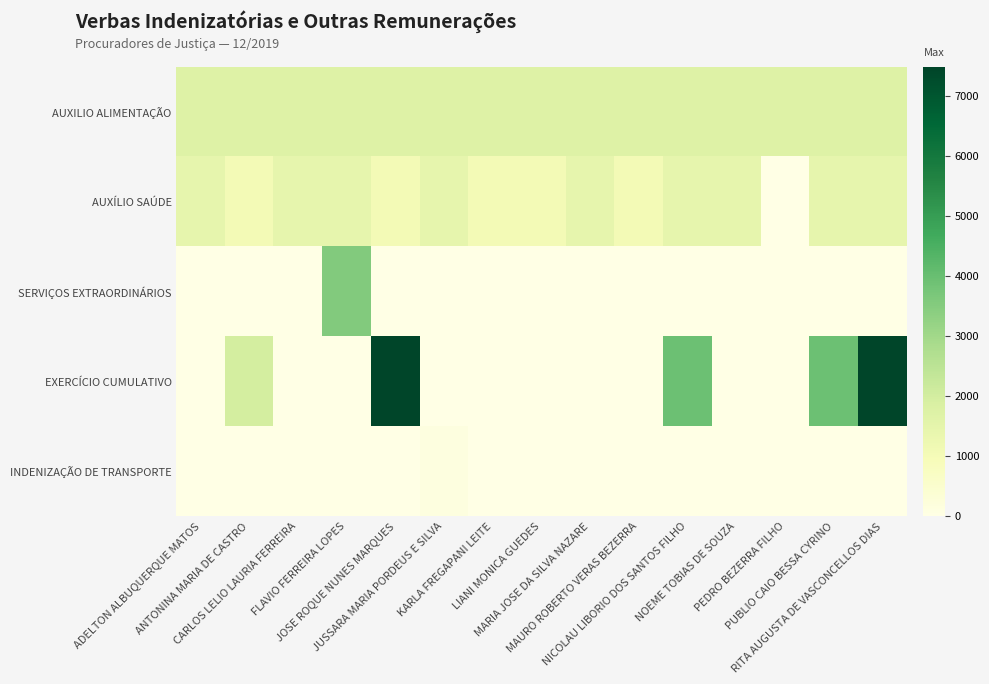

Reading right to left, transcribe all the data shown in this chart.

AUXILIO ALIMENTAÇÃO: RITA AUGUSTA DE VASCONCELLOS DIAS=1700.0	PUBLIO CAIO BESSA CYRINO=1700.0	PEDRO BEZERRA FILHO=1700.0	NOEME TOBIAS DE SOUZA=1700.0	NICOLAU LIBORIO DOS SANTOS FILHO=1700.0	MAURO ROBERTO VERAS BEZERRA=1700.0	MARIA JOSE DA SILVA NAZARE=1700.0	LIANI MONICA GUEDES=1700.0	KARLA FREGAPANI LEITE=1700.0	JUSSARA MARIA PORDEUS E SILVA=1700.0	JOSE ROQUE NUNES MARQUES=1700.0	FLAVIO FERREIRA LOPES=1700.0	CARLOS LELIO LAURIA FERREIRA=1700.0	ANTONINA MARIA DE CASTRO=1700.0	ADELTON ALBUQUERQUE MATOS=1700.0
AUXÍLIO SAÚDE: RITA AUGUSTA DE VASCONCELLOS DIAS=1446.2	PUBLIO CAIO BESSA CYRINO=1446.2	PEDRO BEZERRA FILHO=0.0	NOEME TOBIAS DE SOUZA=1446.2	NICOLAU LIBORIO DOS SANTOS FILHO=1446.2	MAURO ROBERTO VERAS BEZERRA=1061.9	MARIA JOSE DA SILVA NAZARE=1446.2	LIANI MONICA GUEDES=1061.9	KARLA FREGAPANI LEITE=1061.9	JUSSARA MARIA PORDEUS E SILVA=1446.2	JOSE ROQUE NUNES MARQUES=1061.9	FLAVIO FERREIRA LOPES=1446.2	CARLOS LELIO LAURIA FERREIRA=1446.2	ANTONINA MARIA DE CASTRO=1061.9	ADELTON ALBUQUERQUE MATOS=1446.2
SERVIÇOS EXTRAORDINÁRIOS: RITA AUGUSTA DE VASCONCELLOS DIAS=0.0	PUBLIO CAIO BESSA CYRINO=0.0	PEDRO BEZERRA FILHO=0.0	NOEME TOBIAS DE SOUZA=0.0	NICOLAU LIBORIO DOS SANTOS FILHO=0.0	MAURO ROBERTO VERAS BEZERRA=0.0	MARIA JOSE DA SILVA NAZARE=0.0	LIANI MONICA GUEDES=0.0	KARLA FREGAPANI LEITE=0.0	JUSSARA MARIA PORDEUS E SILVA=0.0	JOSE ROQUE NUNES MARQUES=0.0	FLAVIO FERREIRA LOPES=3546.2	CARLOS LELIO LAURIA FERREIRA=0.0	ANTONINA MARIA DE CASTRO=0.0	ADELTON ALBUQUERQUE MATOS=0.0
EXERCÍCIO CUMULATIVO: RITA AUGUSTA DE VASCONCELLOS DIAS=7486.5	PUBLIO CAIO BESSA CYRINO=3940.2	PEDRO BEZERRA FILHO=0.0	NOEME TOBIAS DE SOUZA=0.0	NICOLAU LIBORIO DOS SANTOS FILHO=3940.2	MAURO ROBERTO VERAS BEZERRA=0.0	MARIA JOSE DA SILVA NAZARE=0.0	LIANI MONICA GUEDES=0.0	KARLA FREGAPANI LEITE=0.0	JUSSARA MARIA PORDEUS E SILVA=0.0	JOSE ROQUE NUNES MARQUES=7486.5	FLAVIO FERREIRA LOPES=0.0	CARLOS LELIO LAURIA FERREIRA=0.0	ANTONINA MARIA DE CASTRO=1970.1	ADELTON ALBUQUERQUE MATOS=0.0
INDENIZAÇÃO DE TRANSPORTE: RITA AUGUSTA DE VASCONCELLOS DIAS=0.0	PUBLIO CAIO BESSA CYRINO=0.0	PEDRO BEZERRA FILHO=0.0	NOEME TOBIAS DE SOUZA=0.0	NICOLAU LIBORIO DOS SANTOS FILHO=0.0	MAURO ROBERTO VERAS BEZERRA=0.0	MARIA JOSE DA SILVA NAZARE=0.0	LIANI MONICA GUEDES=0.0	KARLA FREGAPANI LEITE=0.0	JUSSARA MARIA PORDEUS E SILVA=120.0	JOSE ROQUE NUNES MARQUES=0.0	FLAVIO FERREIRA LOPES=0.0	CARLOS LELIO LAURIA FERREIRA=0.0	ANTONINA MARIA DE CASTRO=0.0	ADELTON ALBUQUERQUE MATOS=0.0